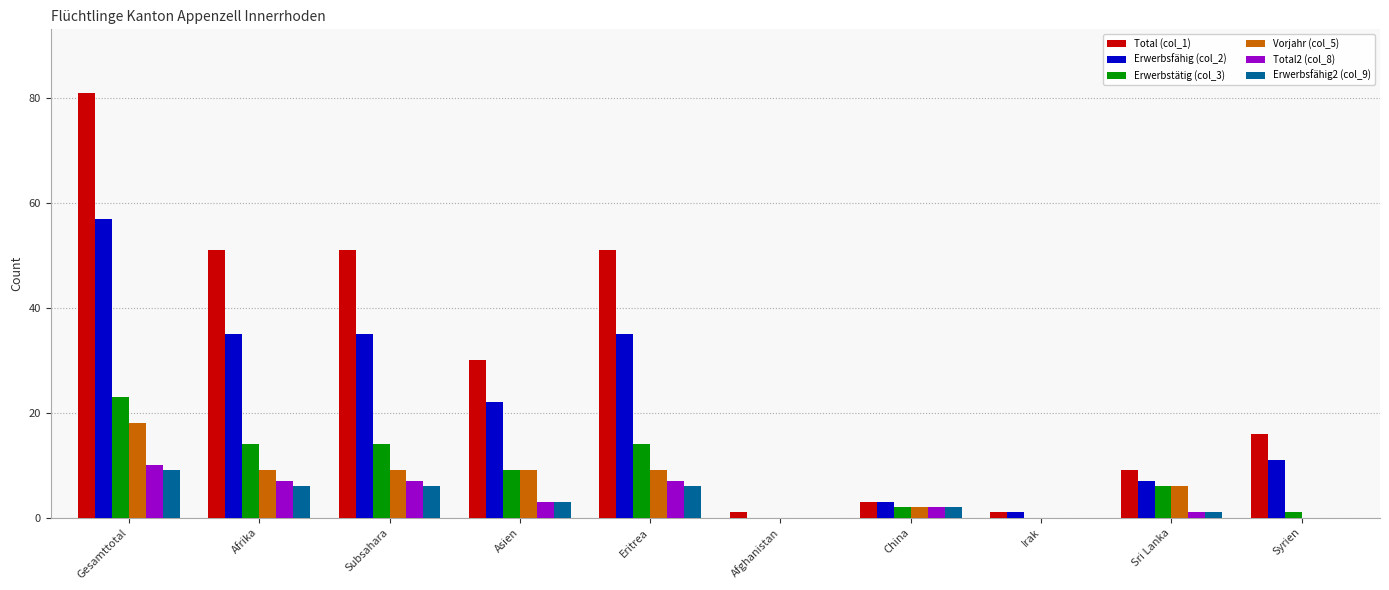

At which label does Erwerbsfähig2 (col_9) reach its peak?

Gesamttotal